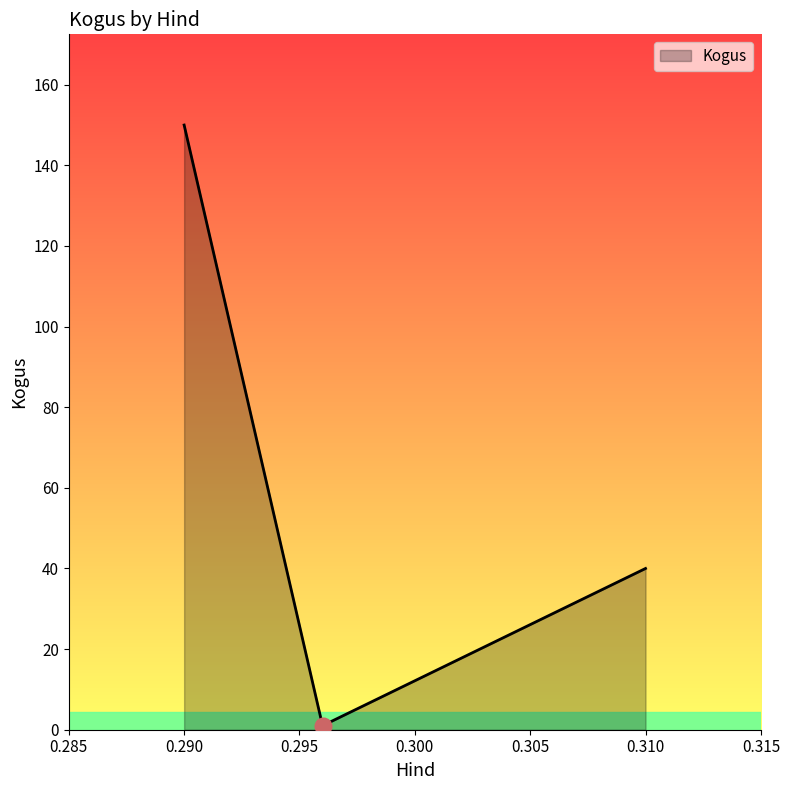

What is the sum of all values?

191